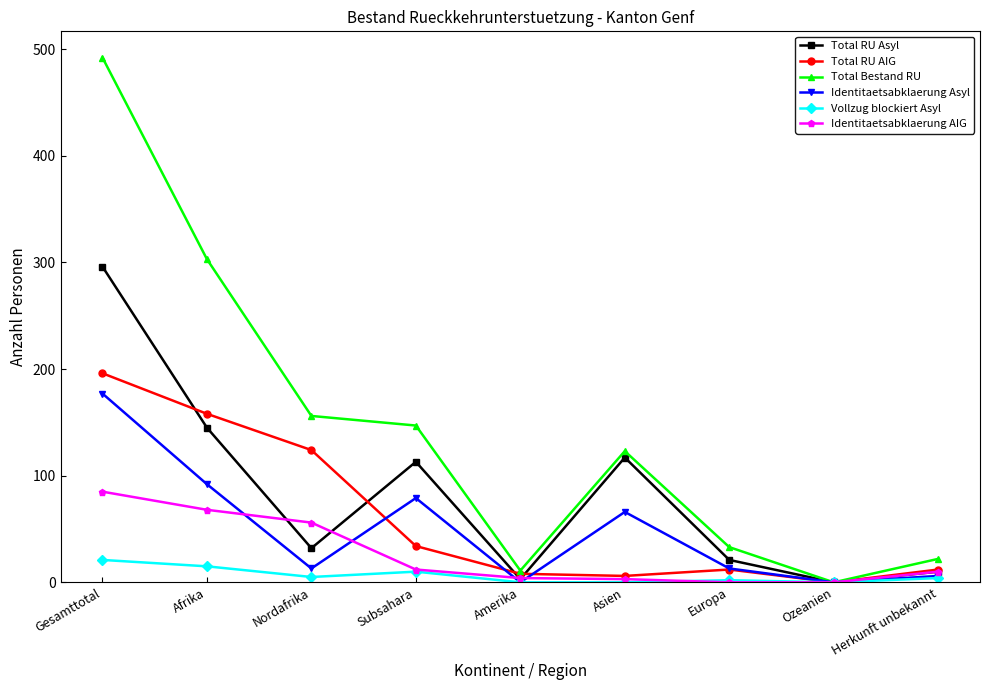

Rank the series by their maximum value, from highest to lowest.

Total Bestand RU, Total RU Asyl, Total RU AIG, Identitaetsabklaerung Asyl, Identitaetsabklaerung AIG, Vollzug blockiert Asyl